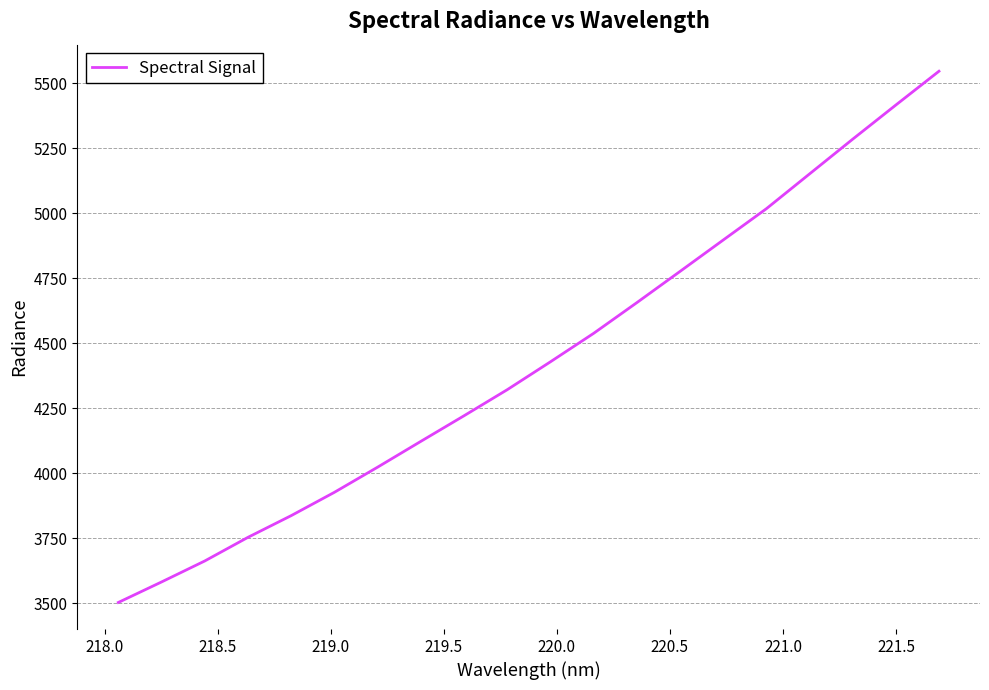

What is the minimum value shown in the chart?

3502.4